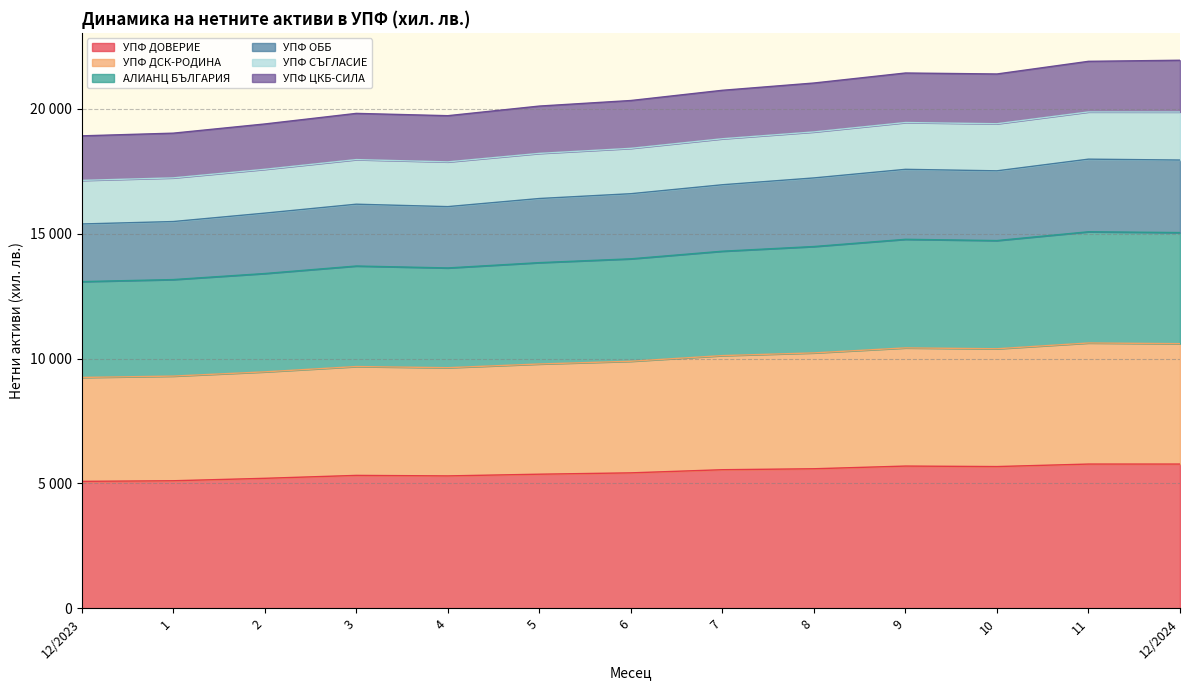

At which category does the chart reach its minimum across all series?

12/2023